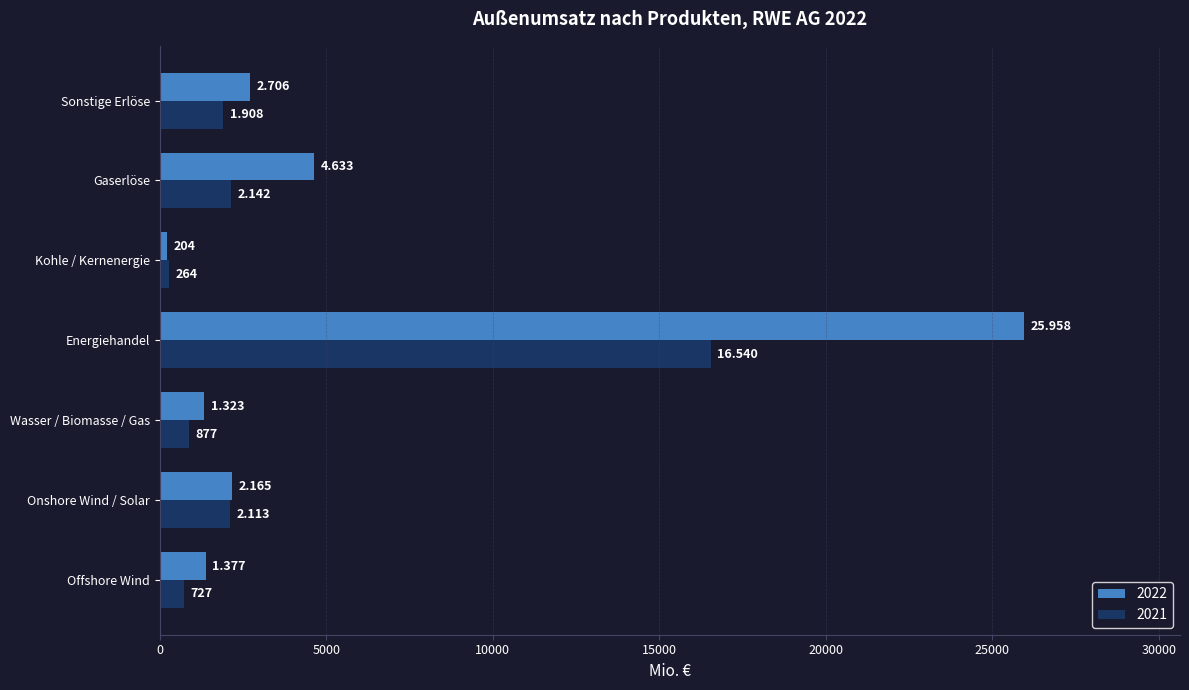

What is the label of the 1st bar from the left?

Offshore Wind